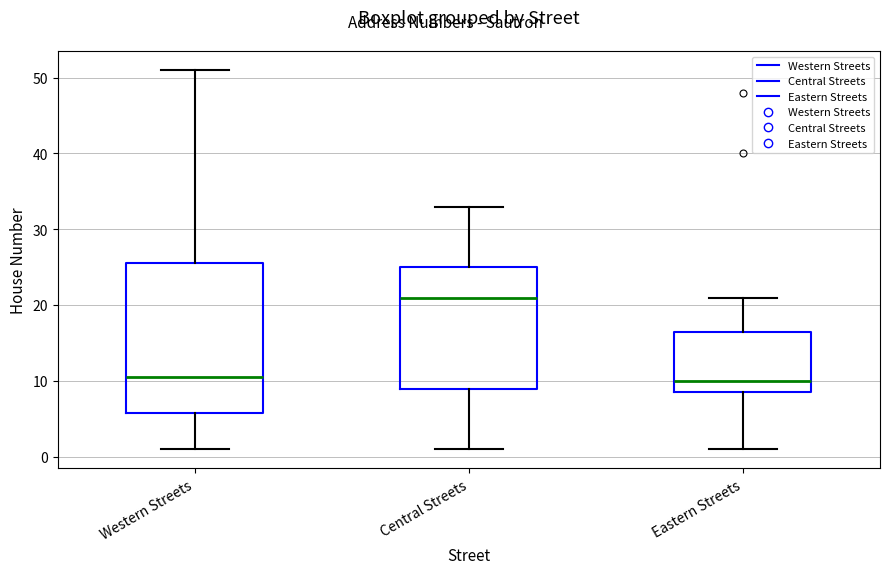

Reading left to right, read every box against the y-axis: the position of its median line, the range the box covers, and the ends of its whiskers. The values are not printed on the chart, so give them approximately, as read against the axis.

Western Streets: median 11, box 6 to 26, whiskers 1 to 51
Central Streets: median 21, box 9 to 25, whiskers 1 to 33
Eastern Streets: median 10, box 9 to 17, whiskers 1 to 21